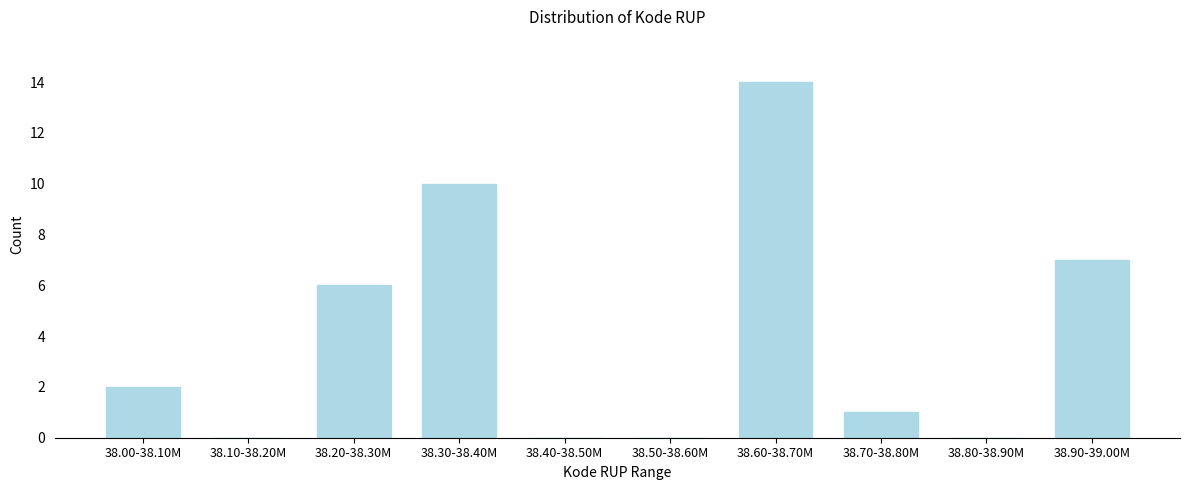

Reading left to right, list all the values displayed in this chart.

38.00-38.10M=2	38.10-38.20M=0	38.20-38.30M=6	38.30-38.40M=10	38.40-38.50M=0	38.50-38.60M=0	38.60-38.70M=14	38.70-38.80M=1	38.80-38.90M=0	38.90-39.00M=7